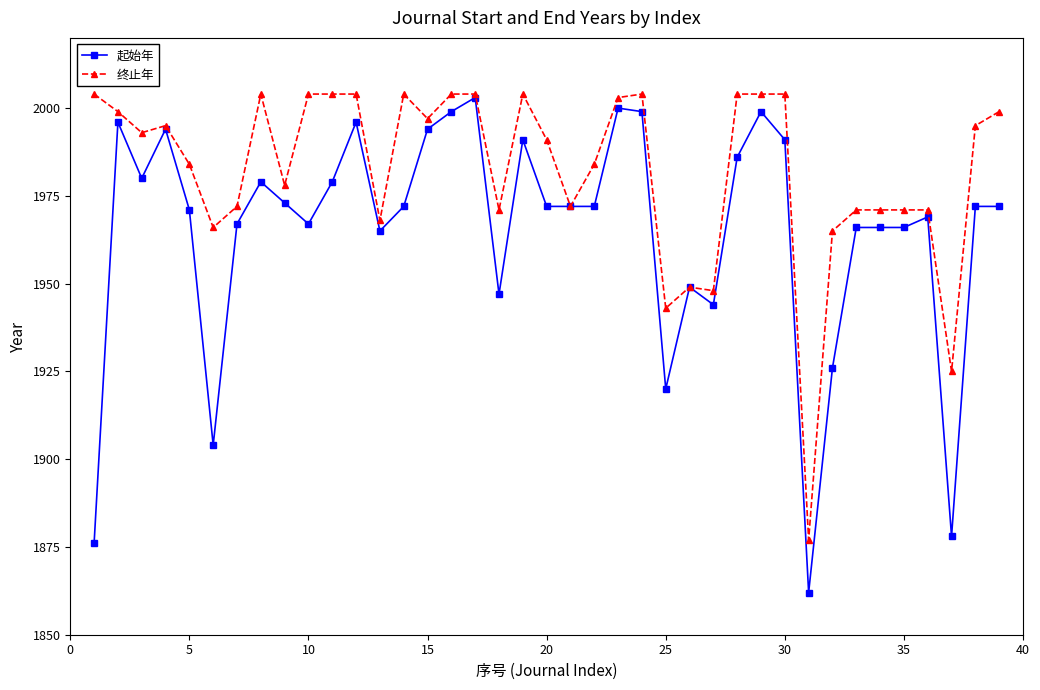

Rank the series by their average value, from highest to lowest.

终止年, 起始年